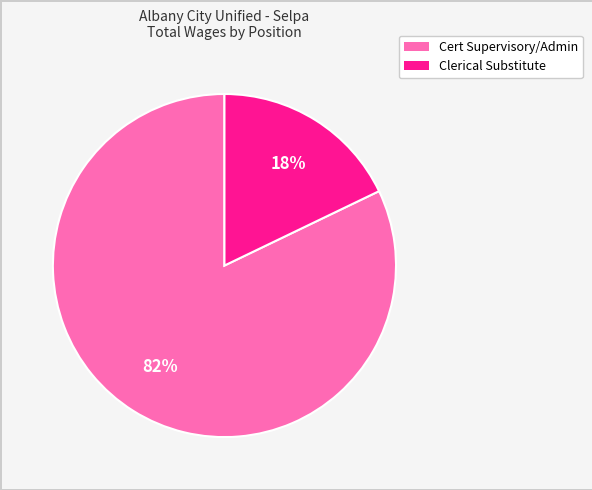

Which category has the smallest portion of the pie?

Clerical Substitute